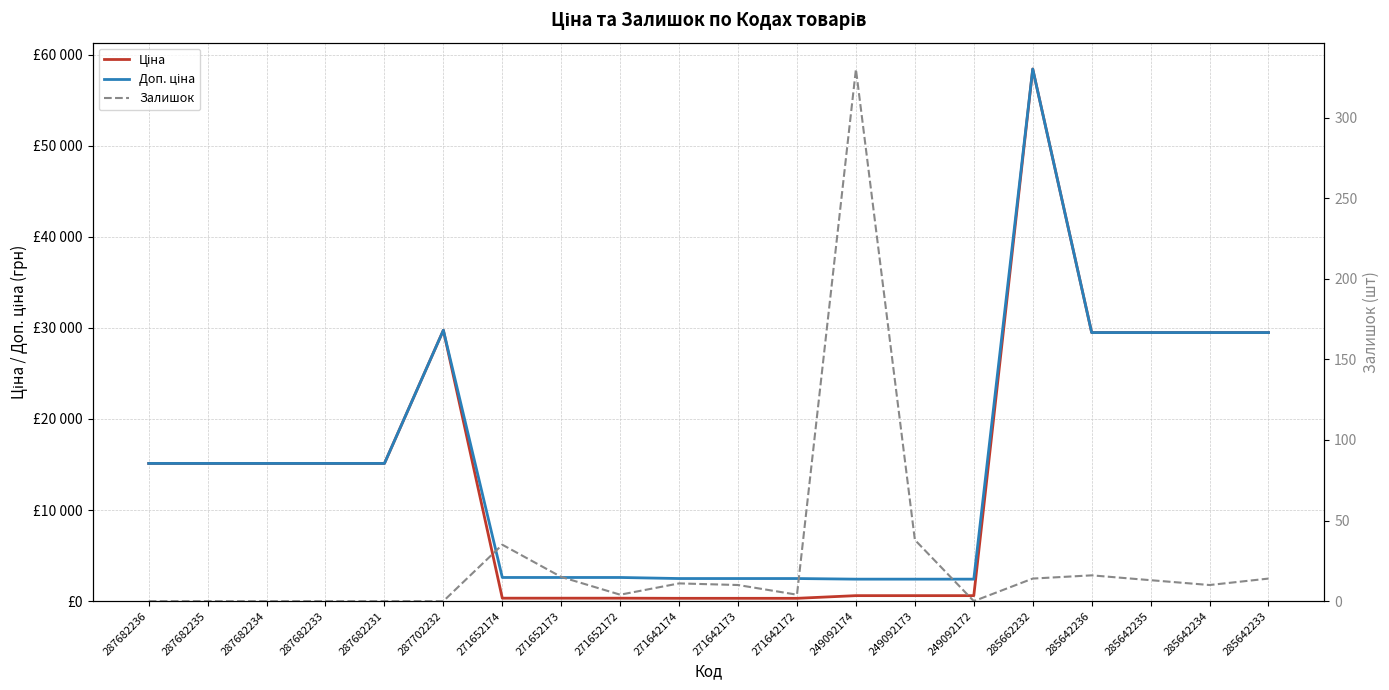

What position from the left is 271642172?

12